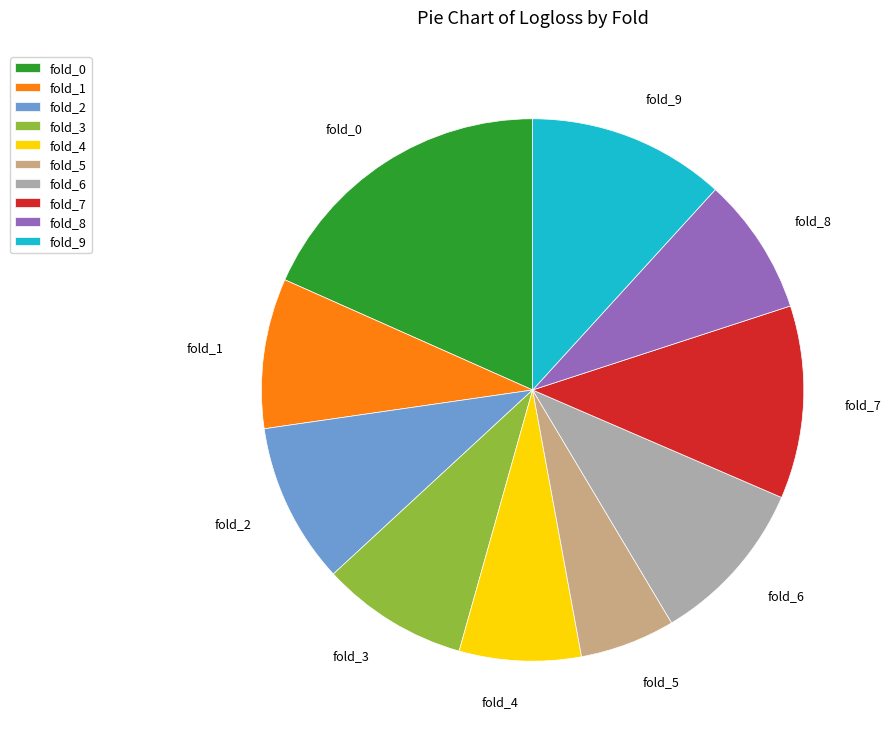

Between fold_2 and fold_4, which is larger?

fold_2